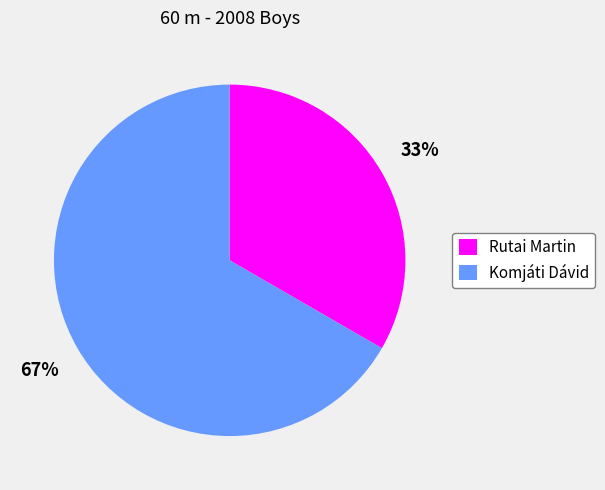

Which category has the biggest portion of the pie?

Komjáti Dávid